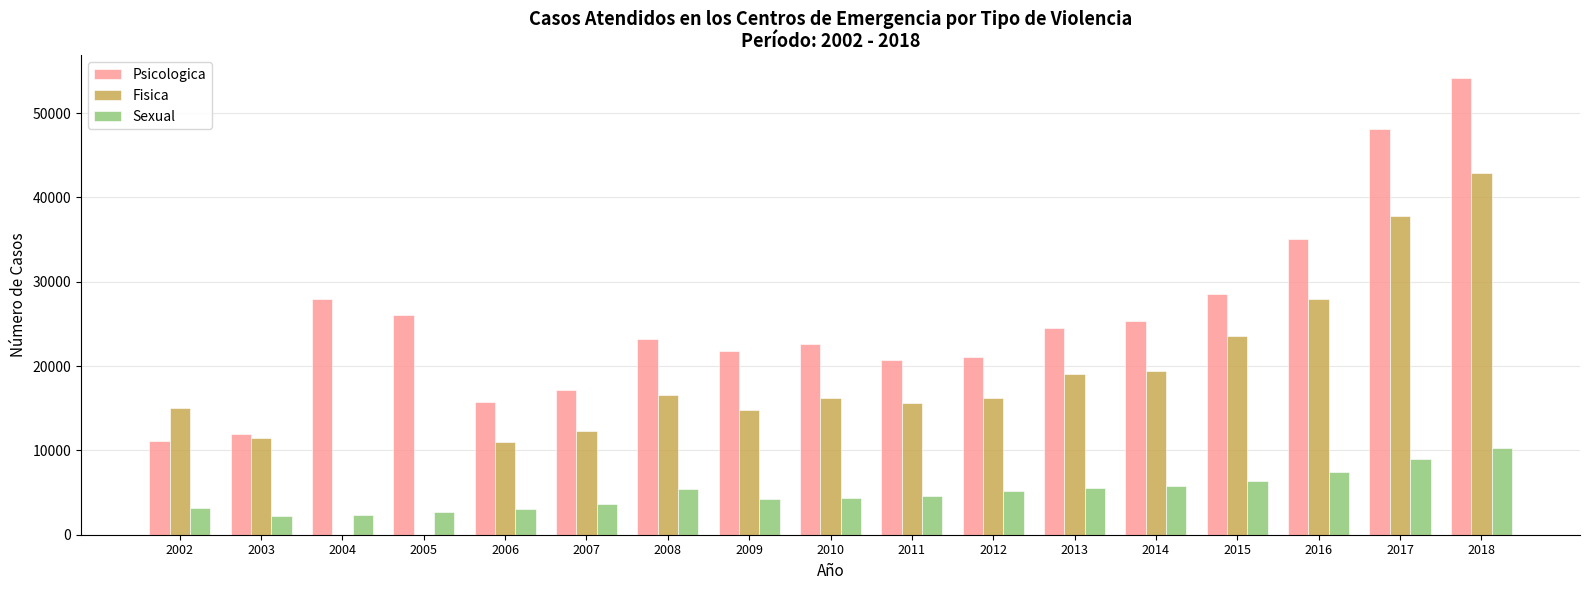

What is the approximate value of Fisica at 2008, to the nearest 50?

16550